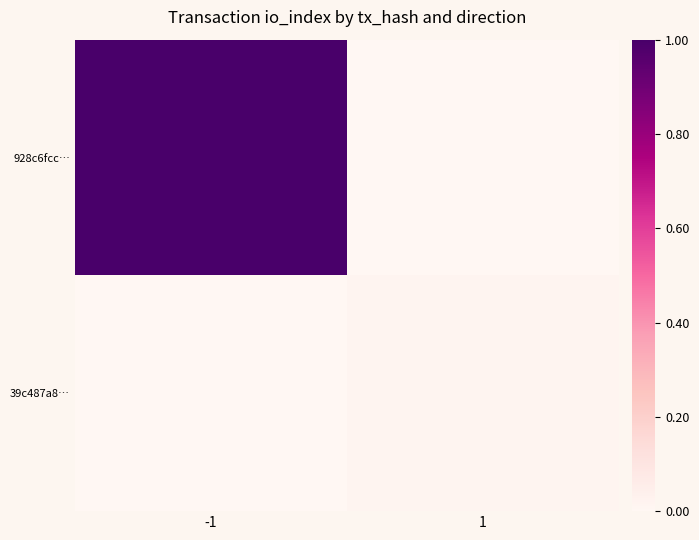

What is the maximum value shown in the chart?

1.0